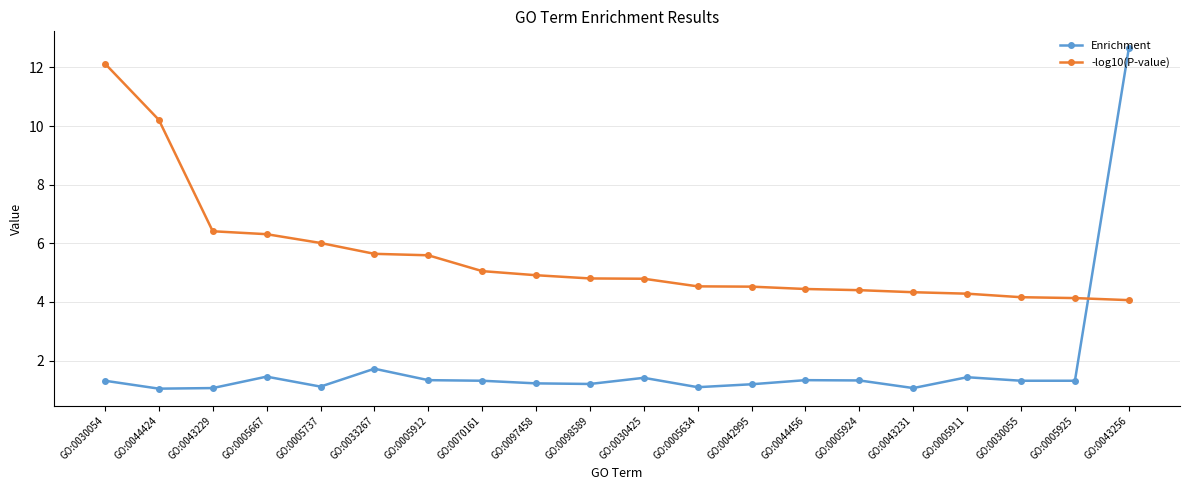

Which series has the largest total across all categories?

-log10(P-value)